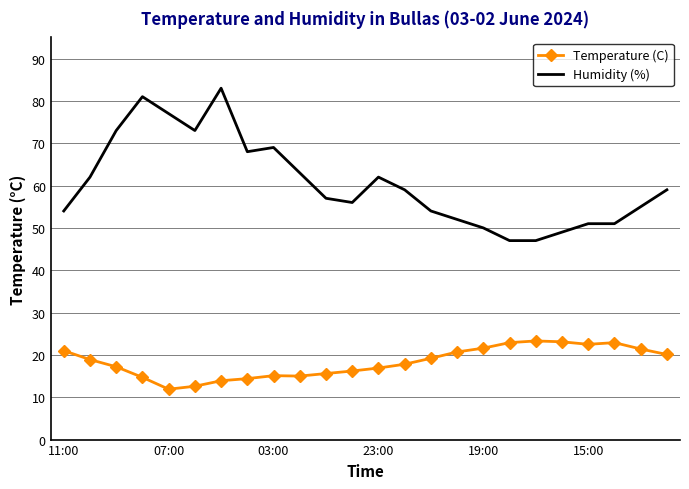

Which series has the largest range (max minus min)?

Humidity (%)